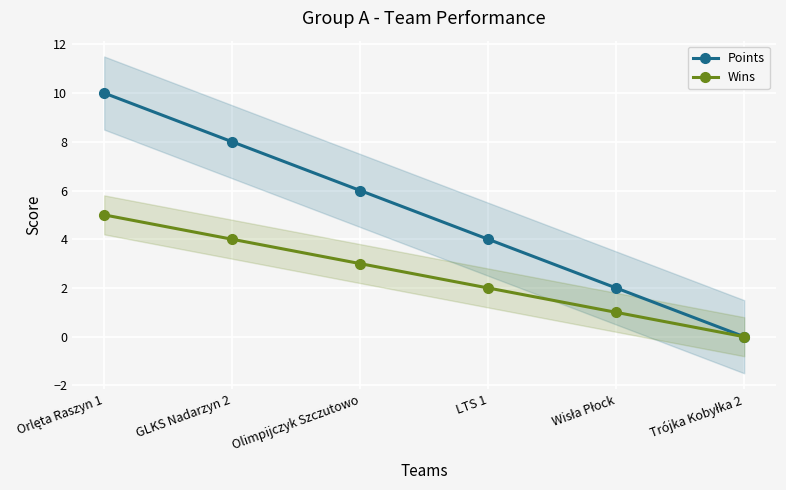

What is the label of the 2nd point from the right?

Wisła Płock